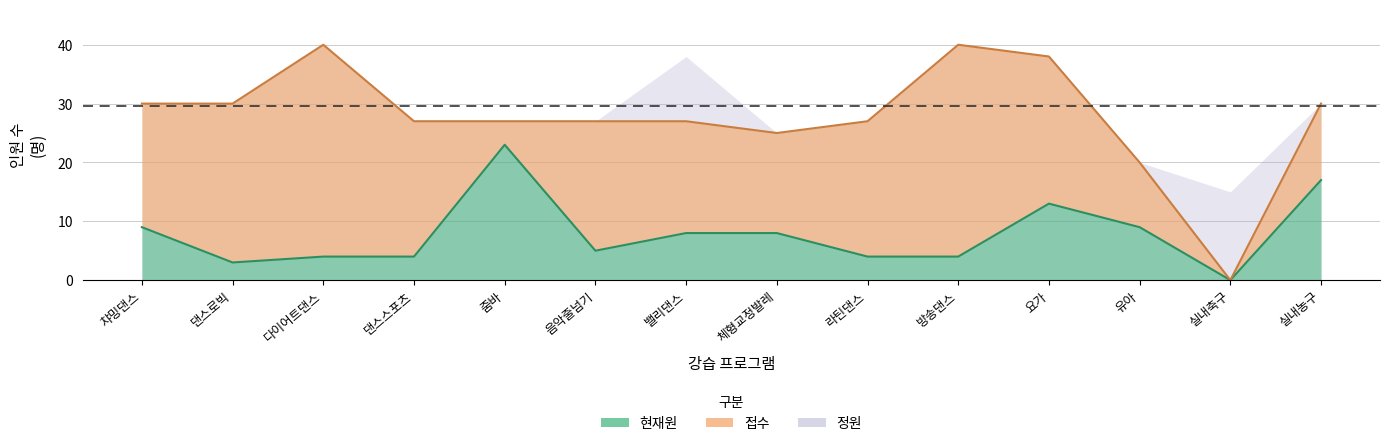

Between 6 and 11, which series saw the biggest shift?

정원